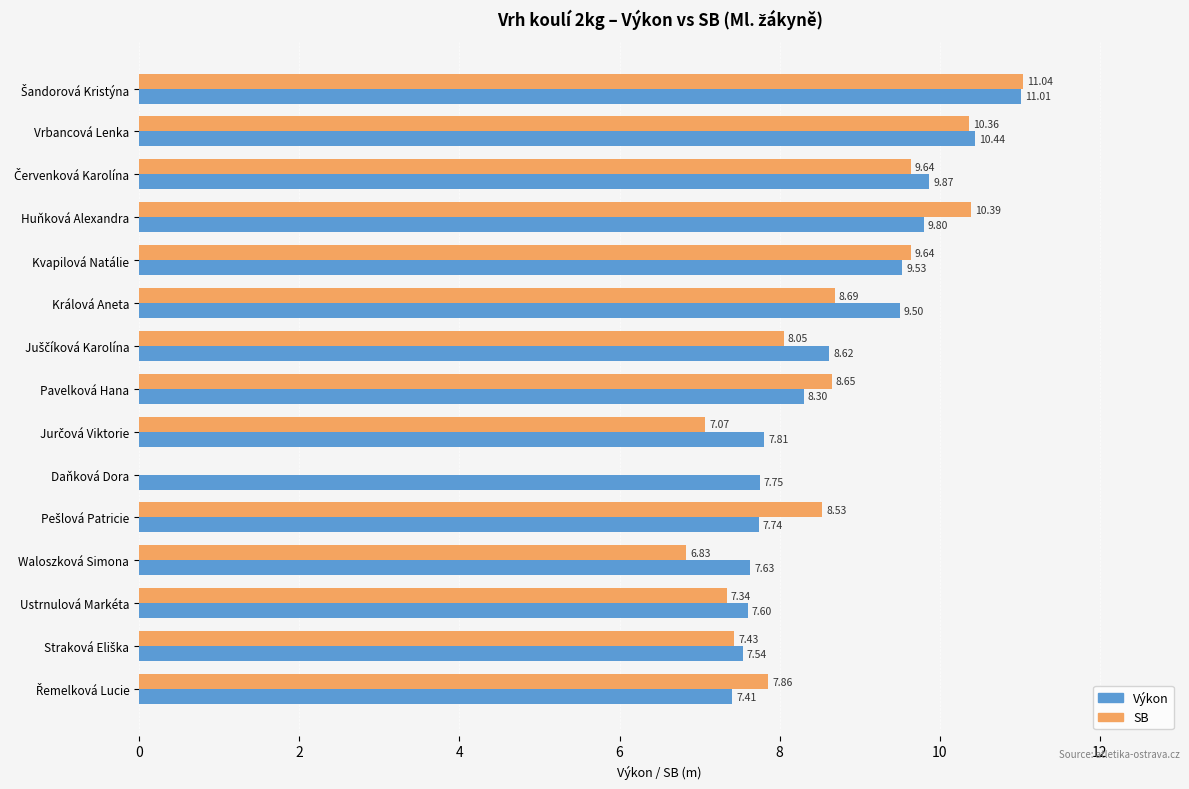

What is the sum of all Výkon values?

130.6